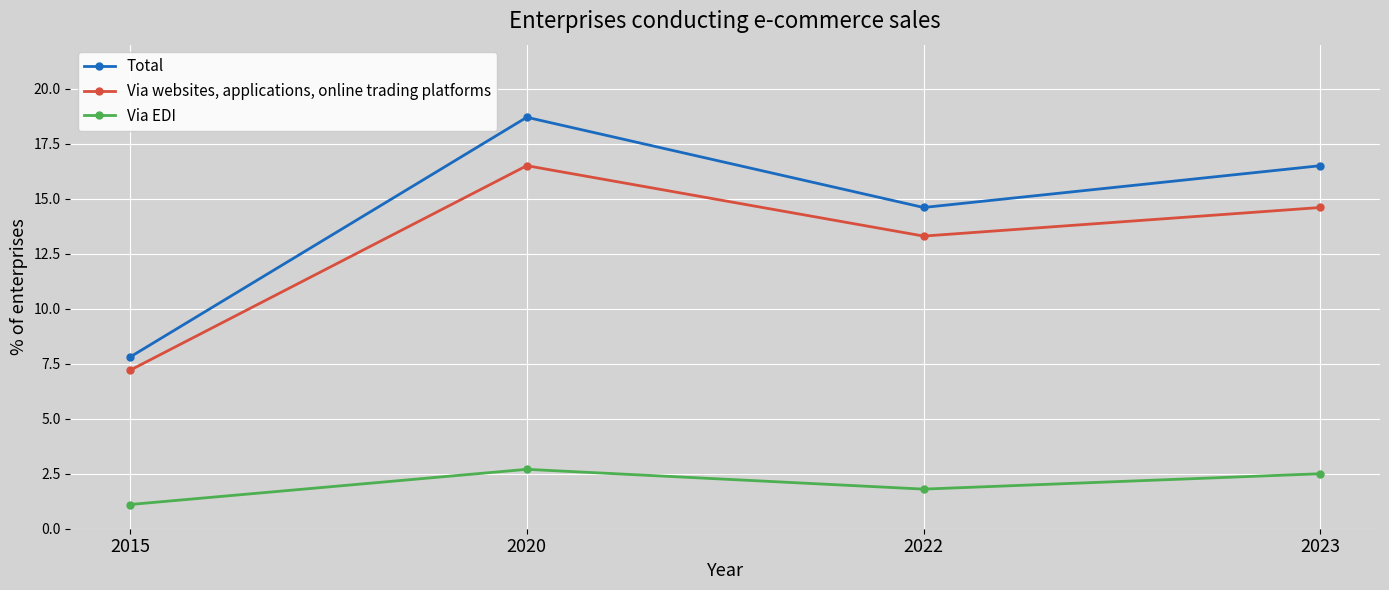

Which series has the largest total across all categories?

Total